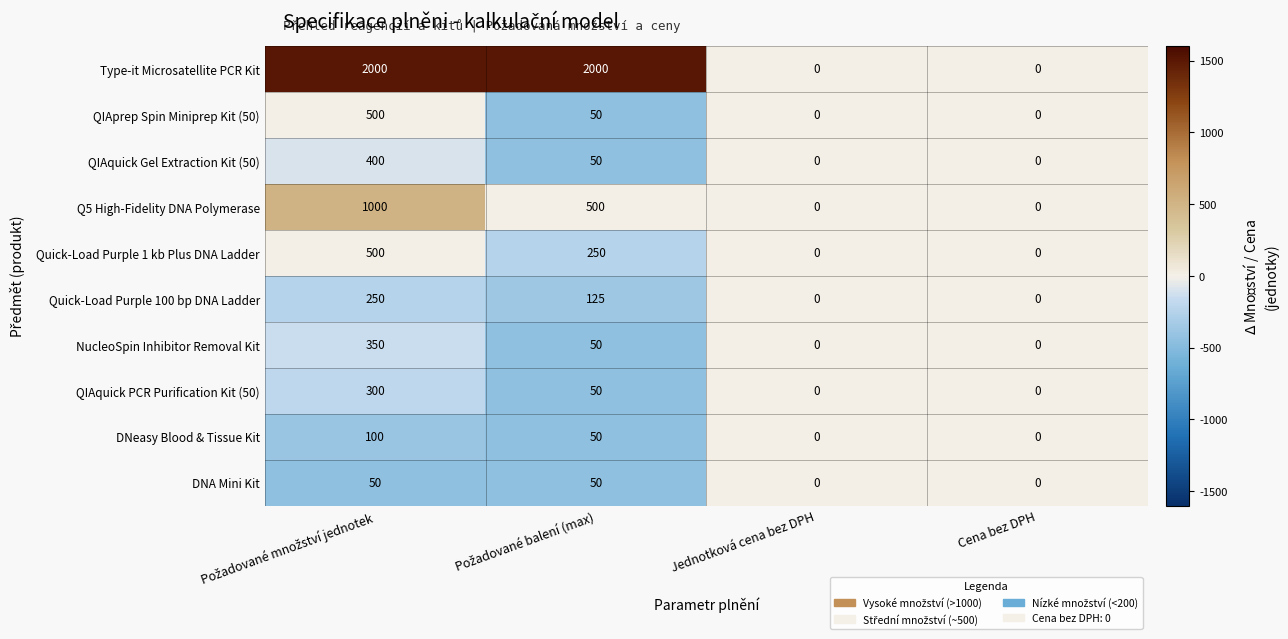

What is the highest value of the NucleoSpin Inhibitor Removal Kit series?

350